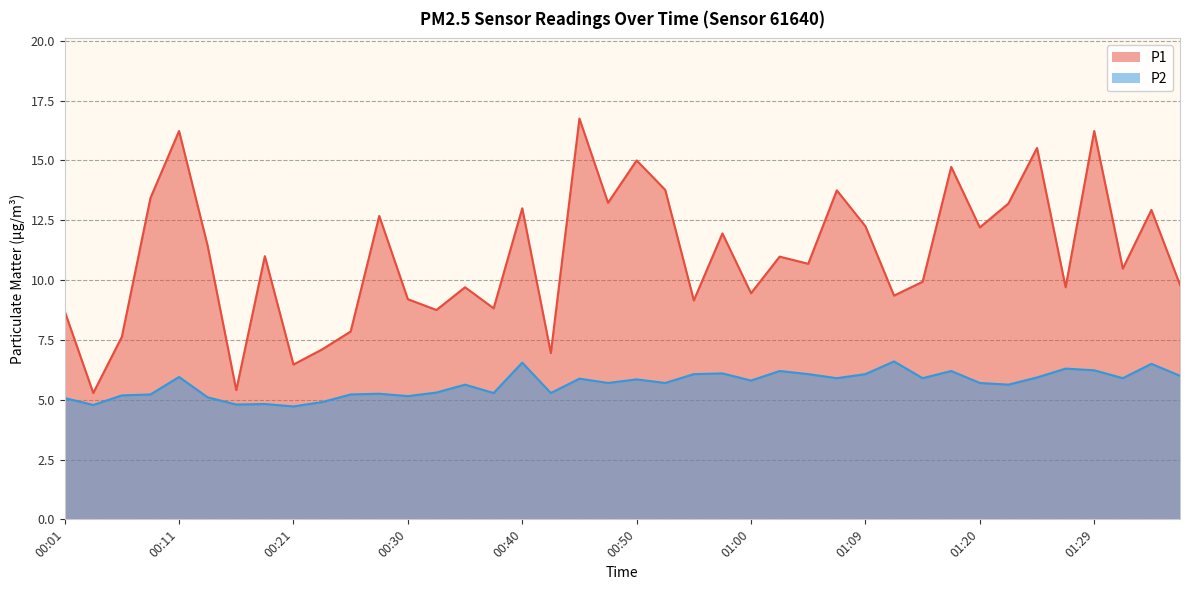

Which series has the largest total across all categories?

P1